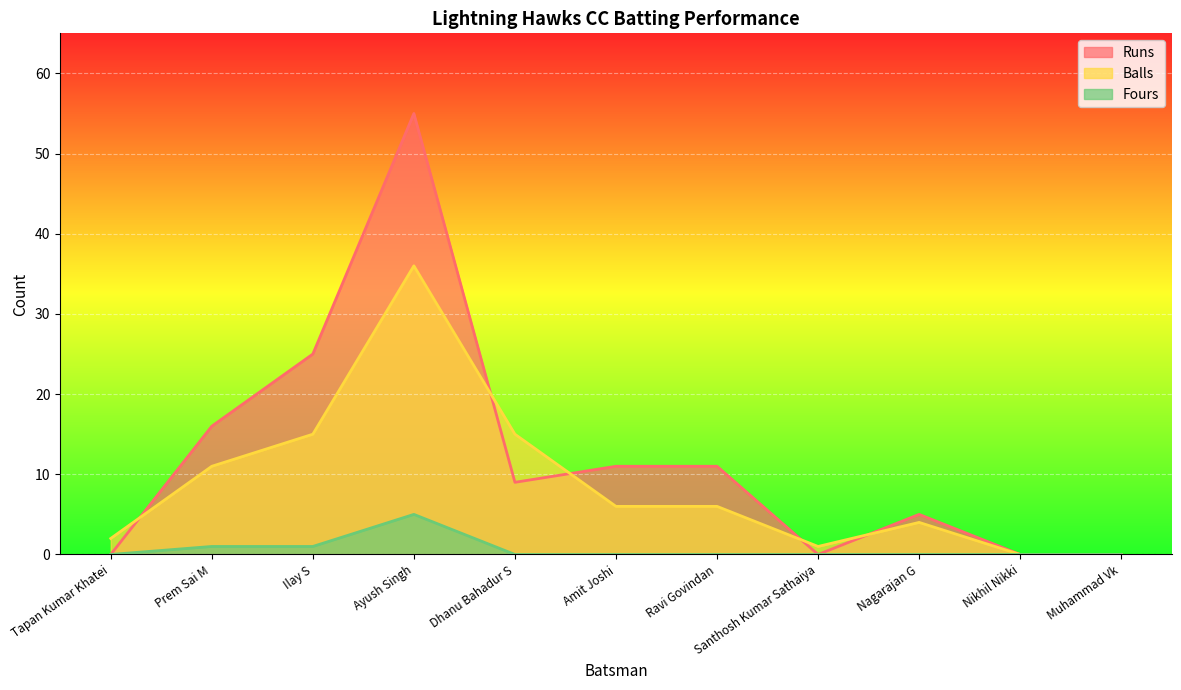

At which category is the sum across all series the highest?

Ayush Singh